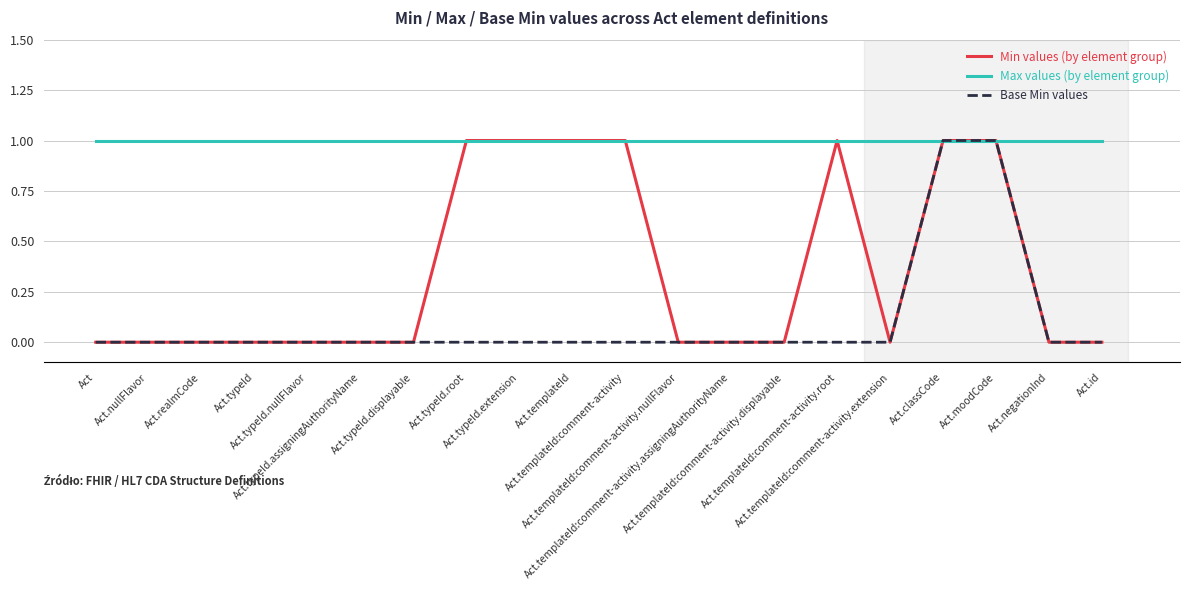

True or false: Base Min values and Min values (by element group) cross at least once.

False